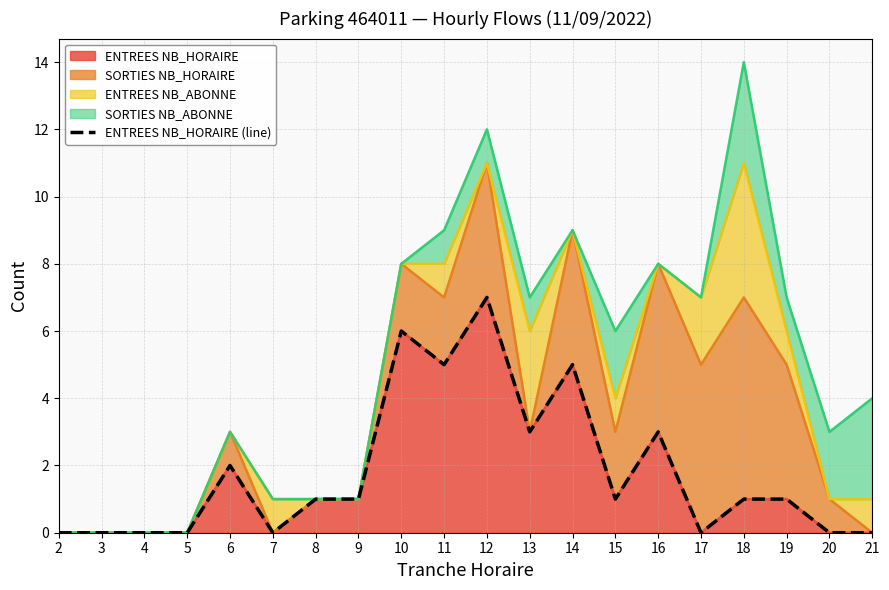

Where is the data nearest to the value 3?

13